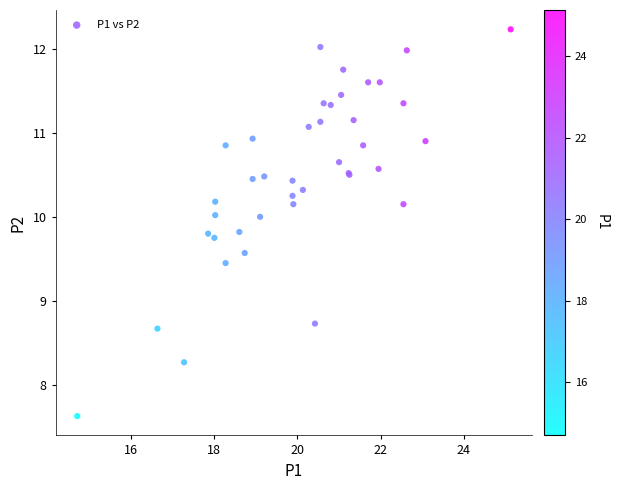

What Y value in the scatter plot is closest to 9?

8.7